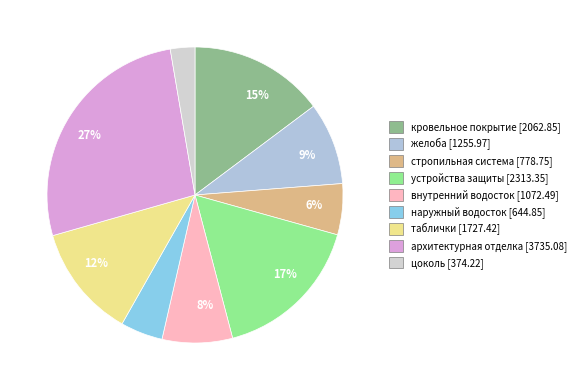

How many segments does this pie chart have?

9